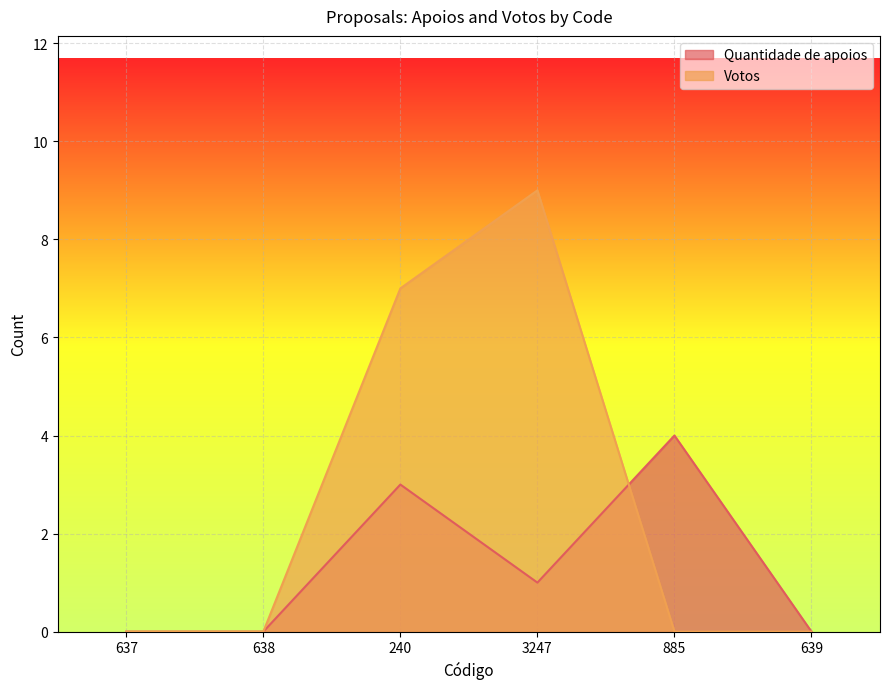

Which label corresponds to the largest value in the chart?

3247